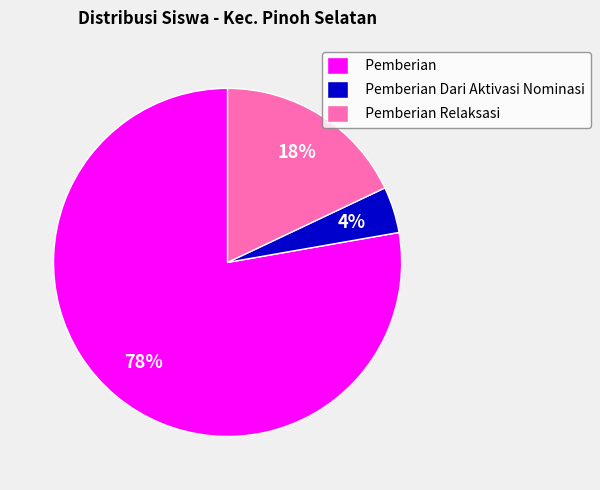

To the nearest percent, what is the average slice percentage?

33%